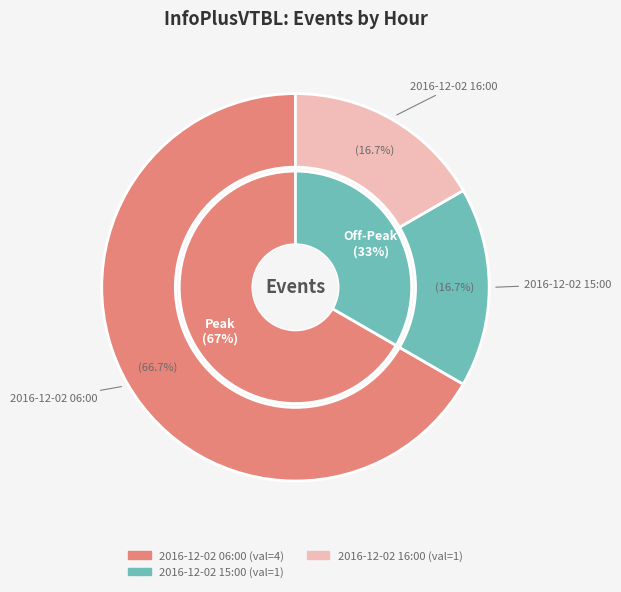

What is the largest slice in the pie chart?

2016-12-02 06:00